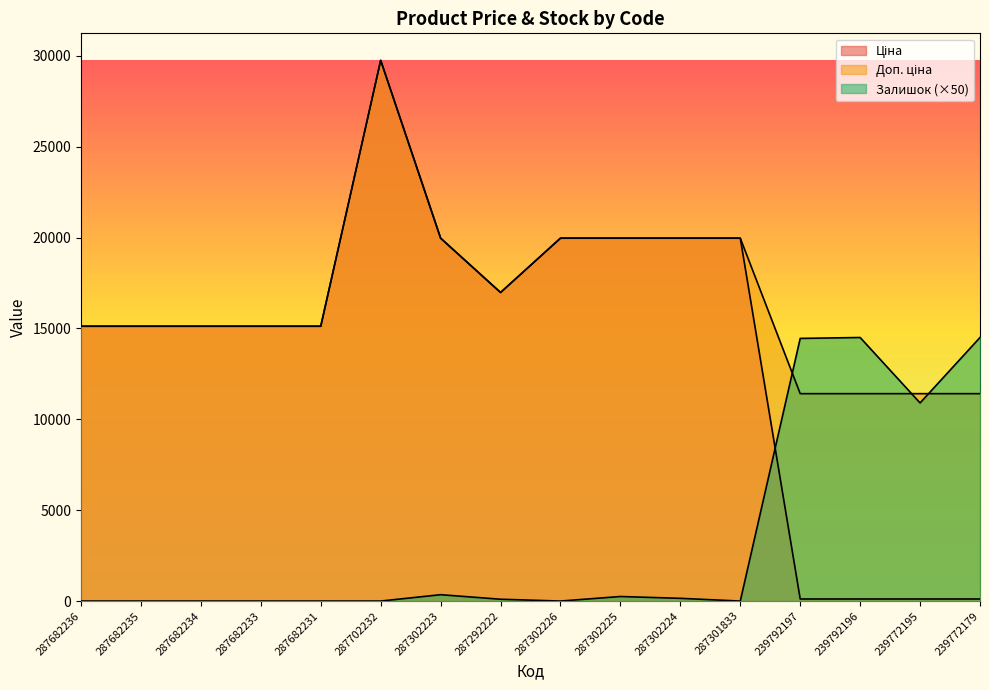

Between which two adjacent categories do Залишок and Доп. ціна first intersect?

287301833 and 239792197